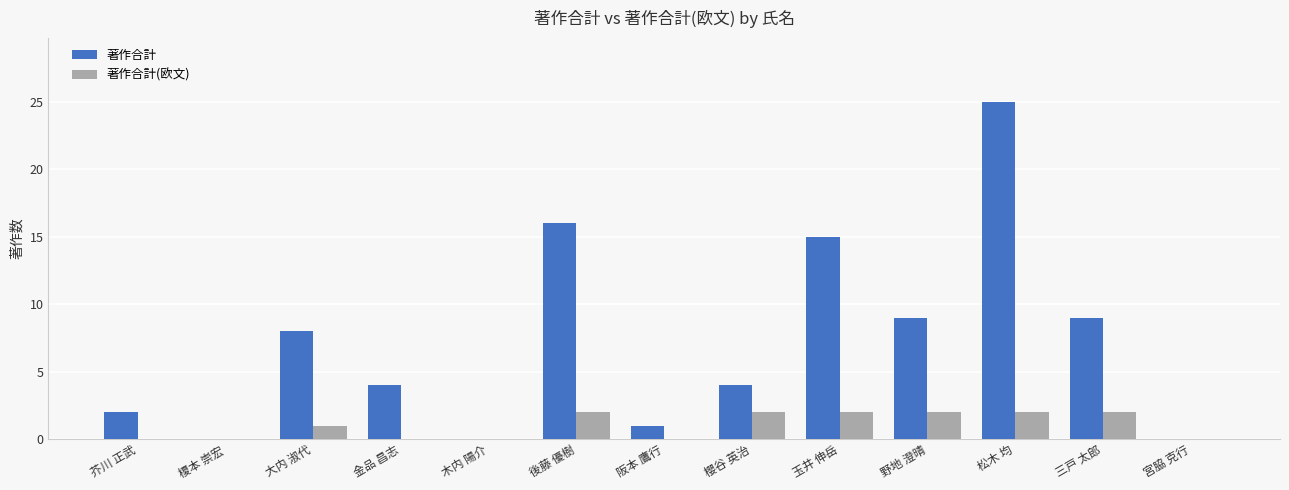

What is the maximum value for 著作合計?

25